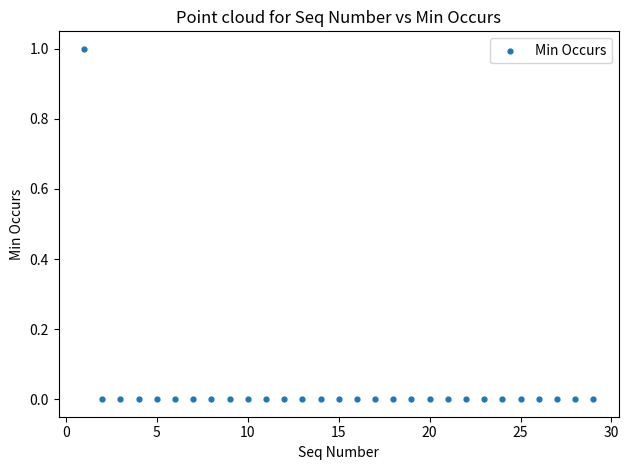

What is the range of X values (max minus min)?

28